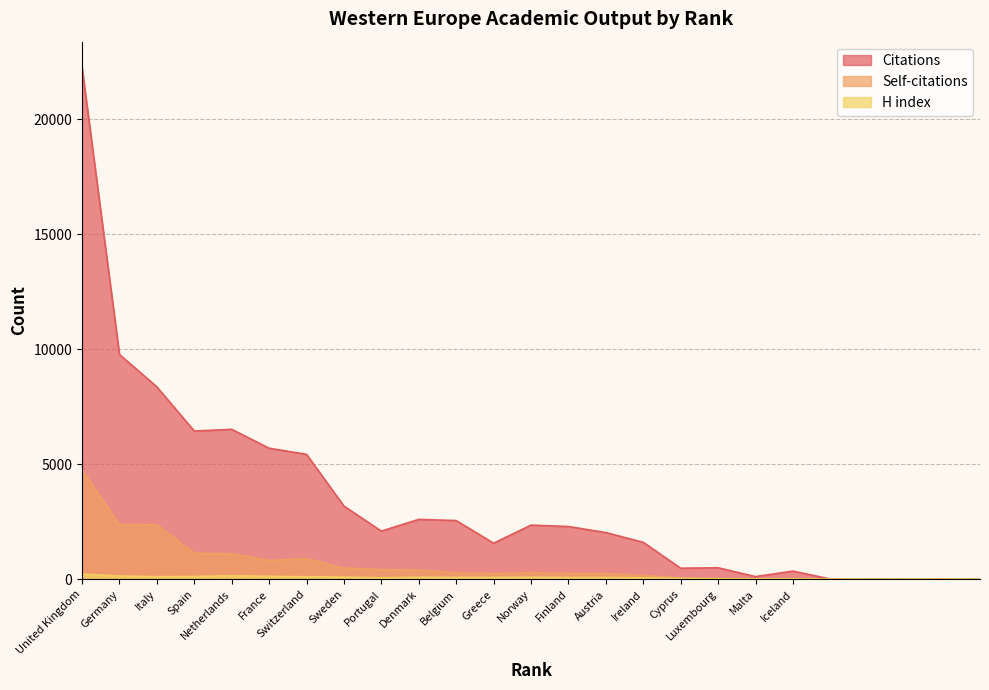

The Self-citations series shows 490 at Sweden. True or false?

True